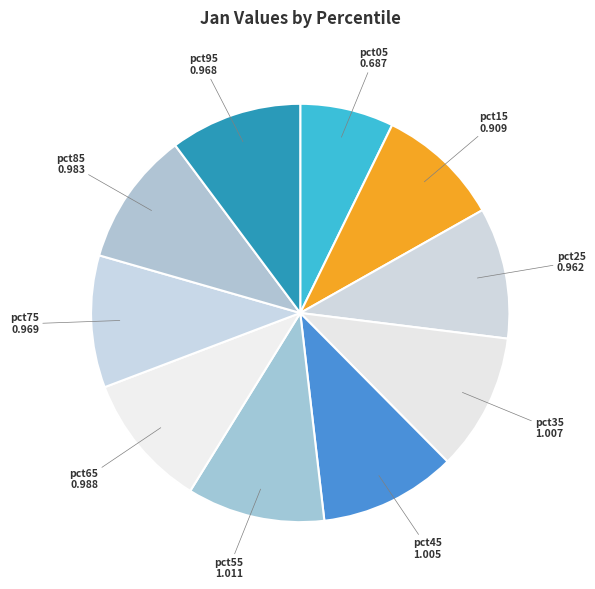

Is it true that pct65 is 10% of the pie?

True